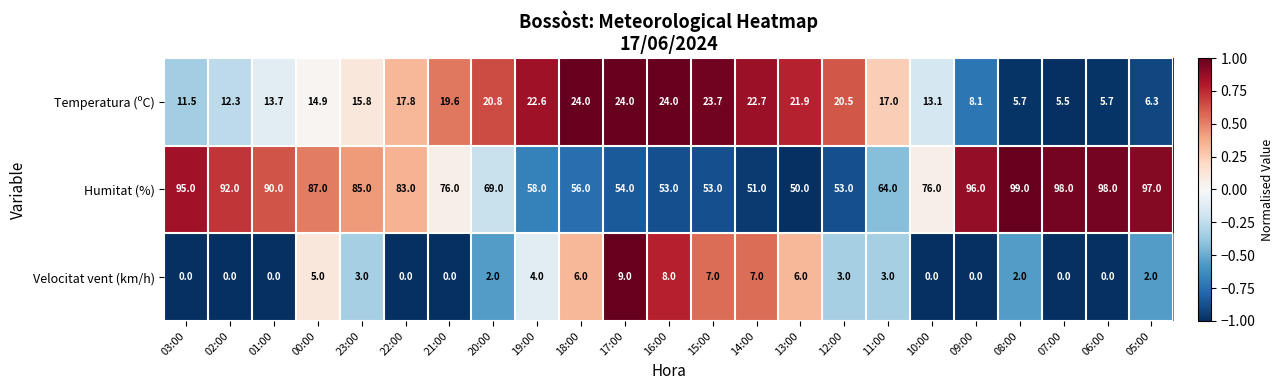

What is the difference between the maximum and minimum values in the Temperatura (ºC) series?

18.5